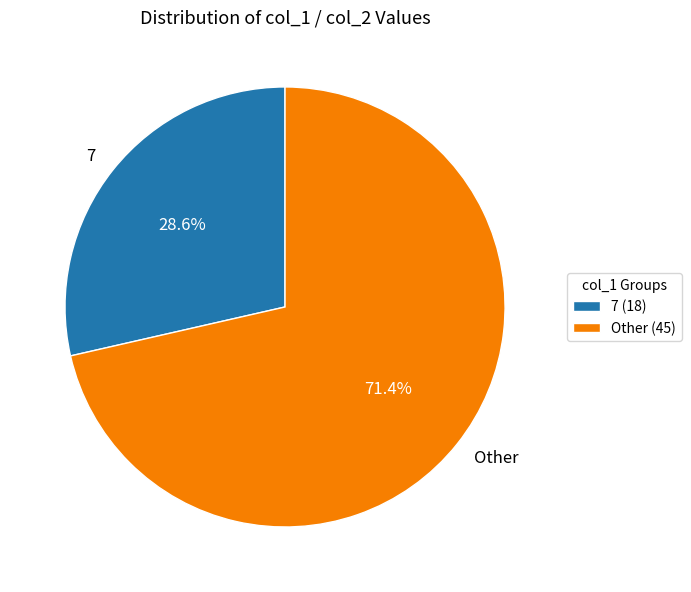

What is the total percentage of 7 and Other?

100.0%